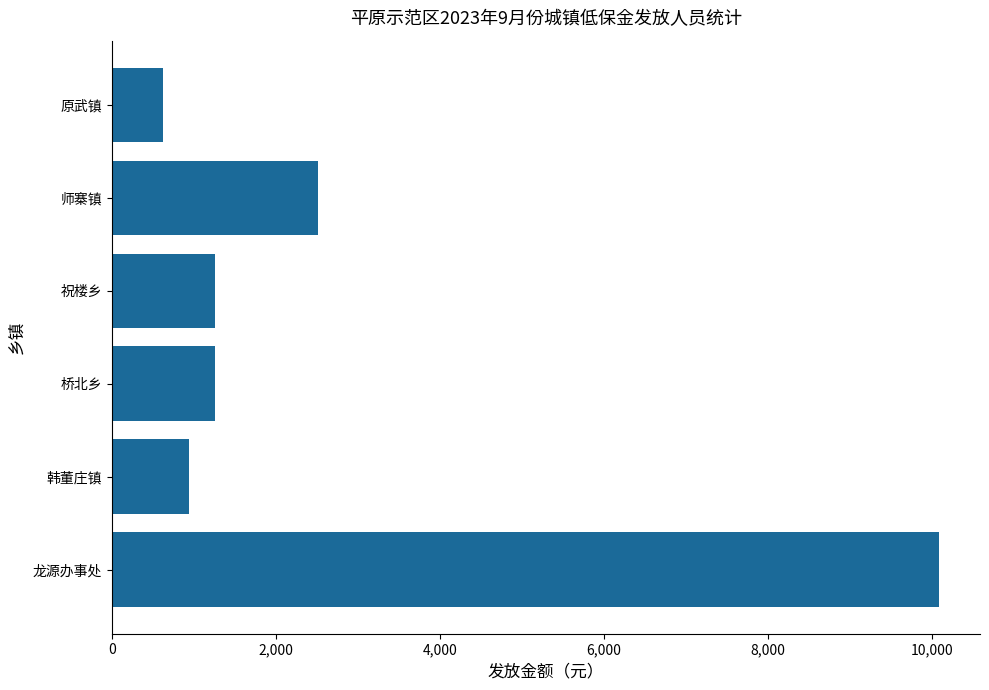

What is the difference between the maximum and minimum values?

9450